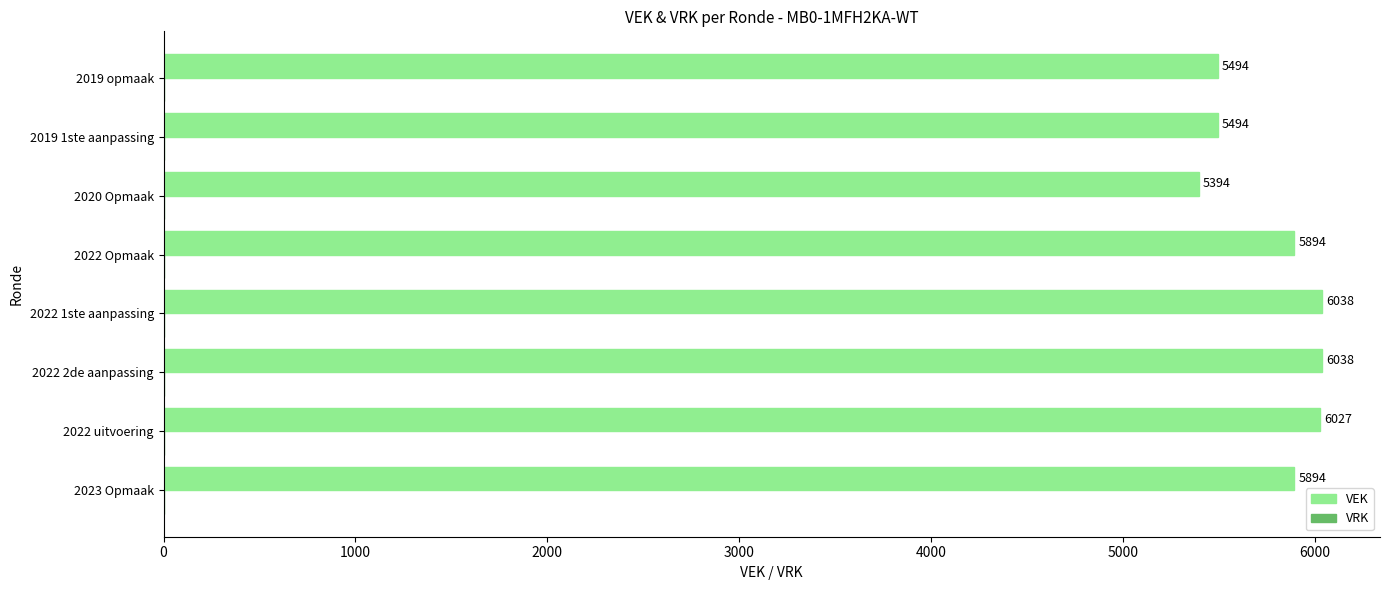

The chart shows a value of 5894 at 2023 Opmaak. True or false?

True